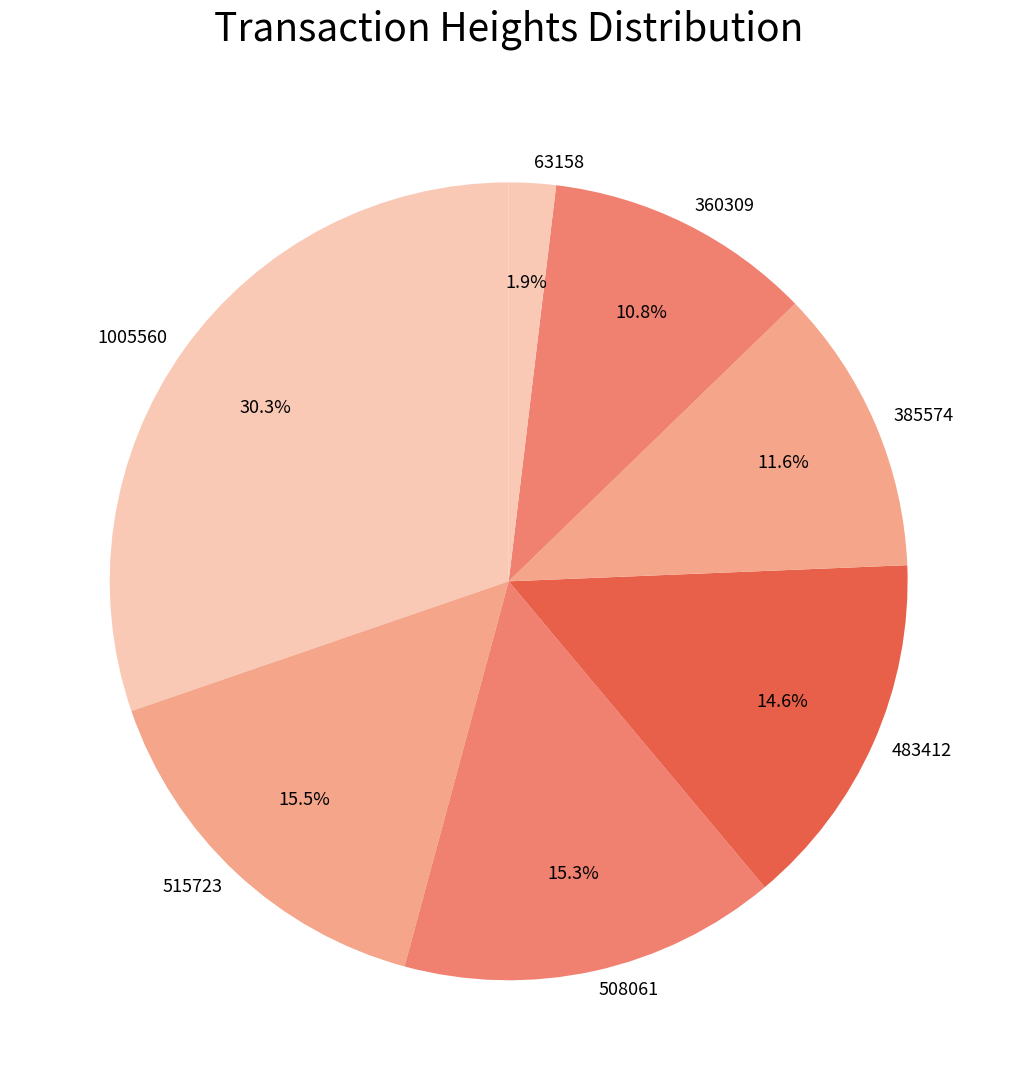

The 360309 slice represents 25% of the pie. True or false?

False